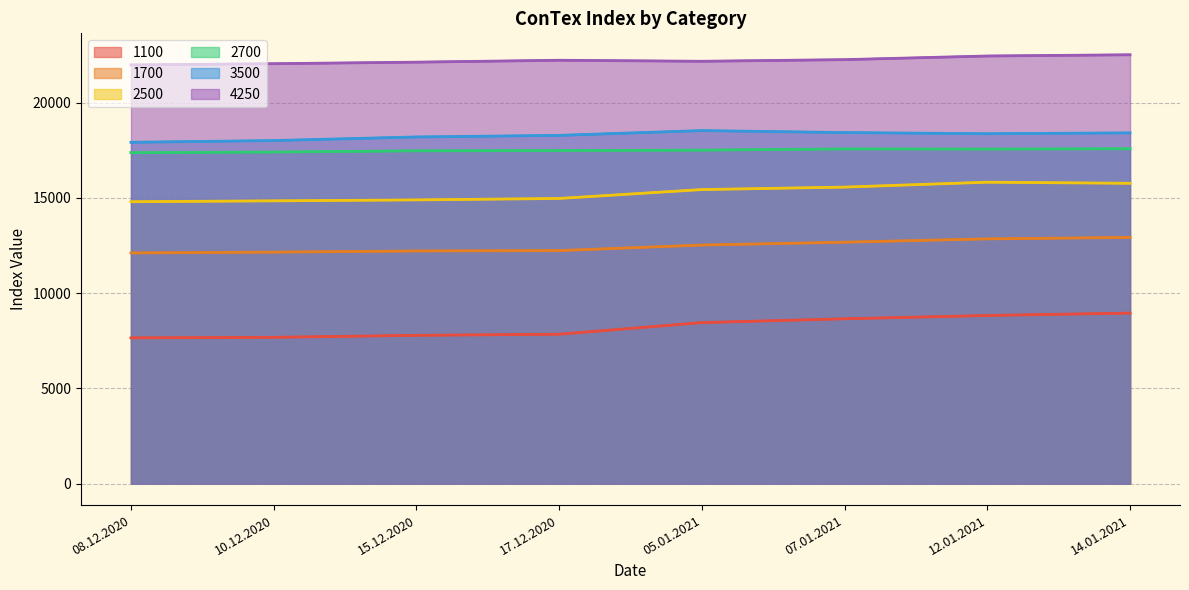

Where is the first local minimum for 4250?

05.01.2021